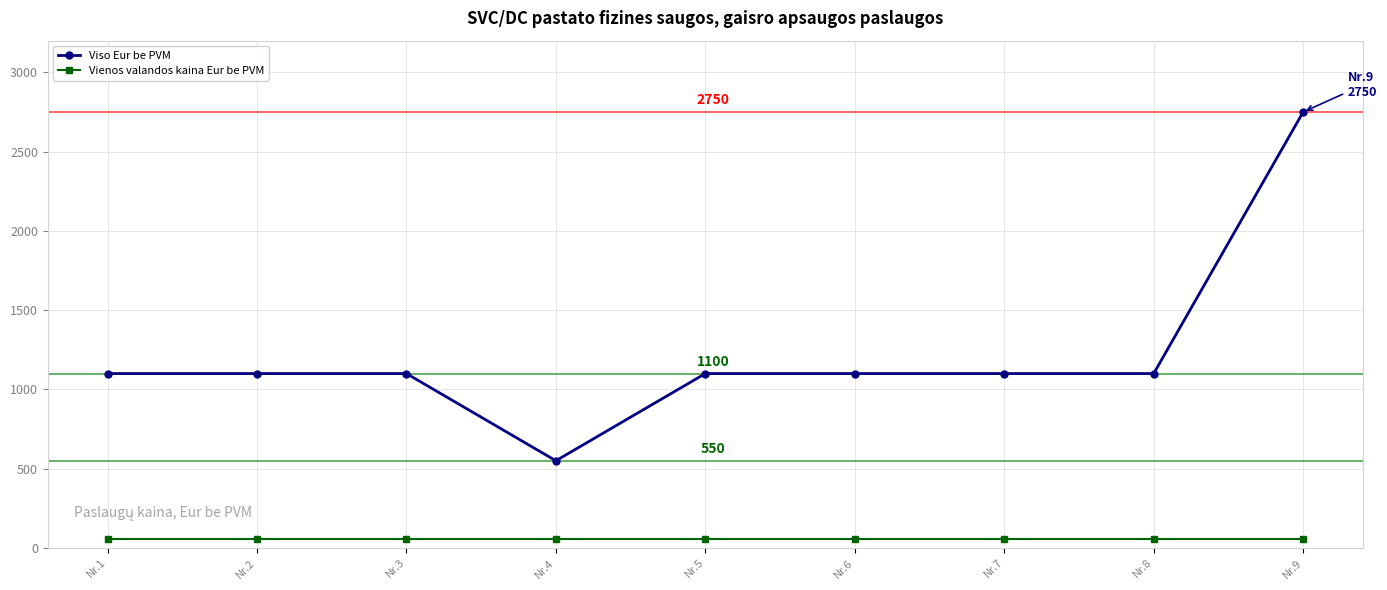

What is the sum of all Viso Eur be PVM values?

11000